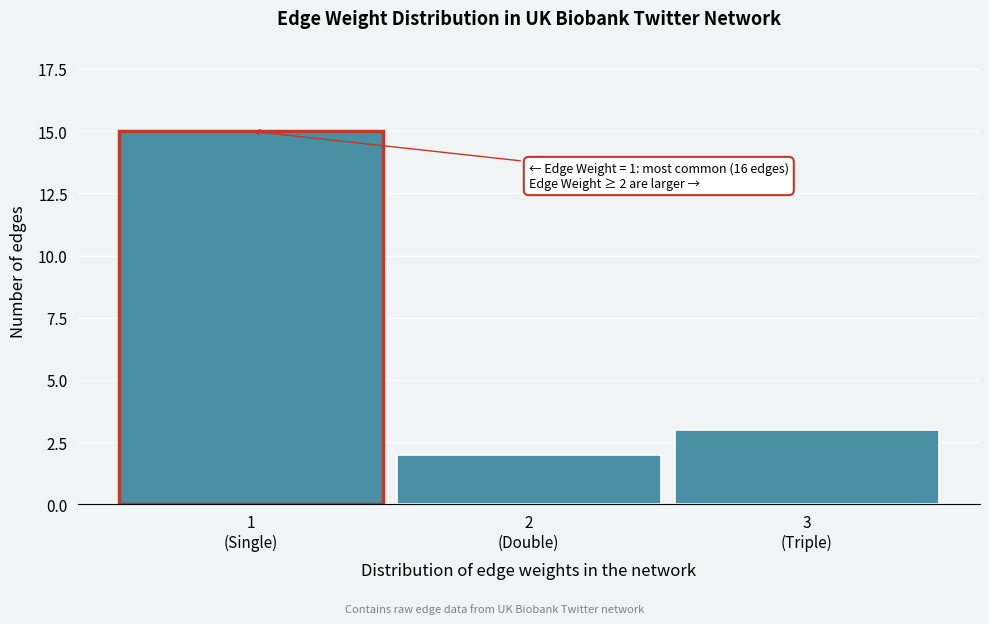

Reading right to left, extract all data points from this chart.

3	2	15